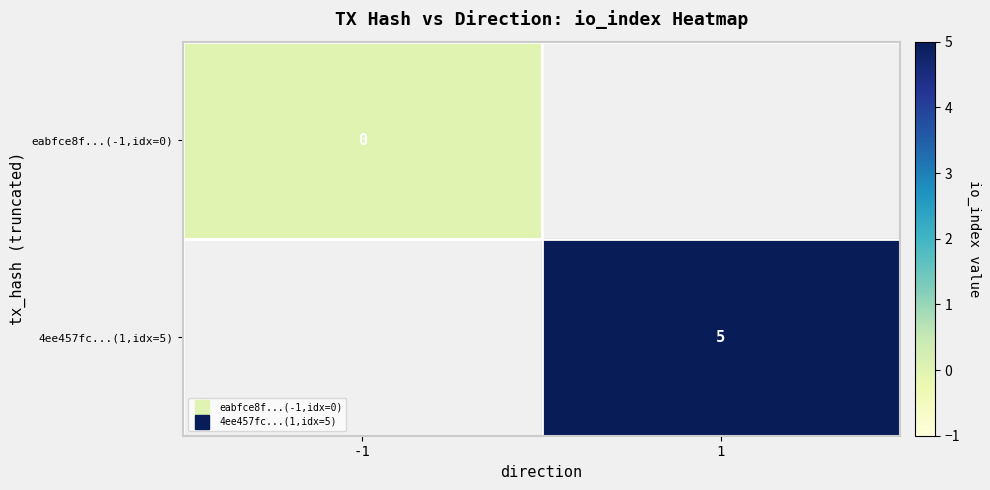

What is the maximum value shown in the chart?

5.0